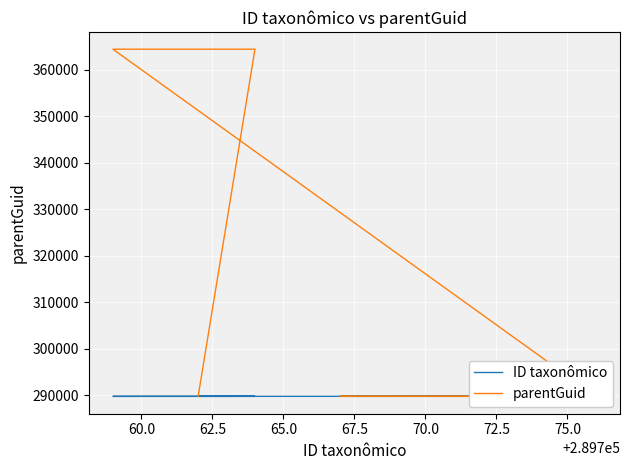

What is the minimum value for ID taxonômico?

289759